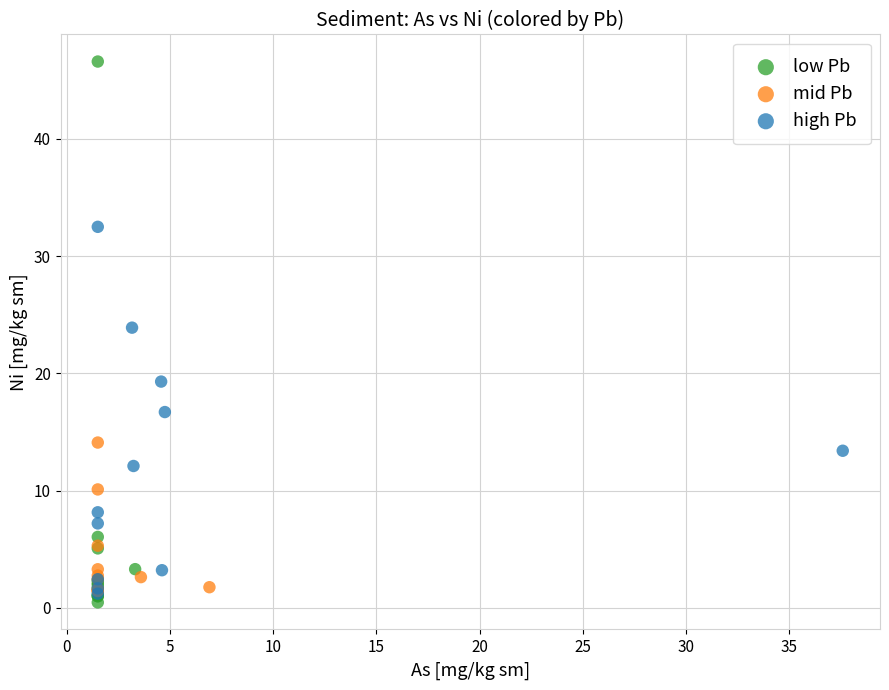

What are all the series names shown in the legend?

low Pb, mid Pb, high Pb